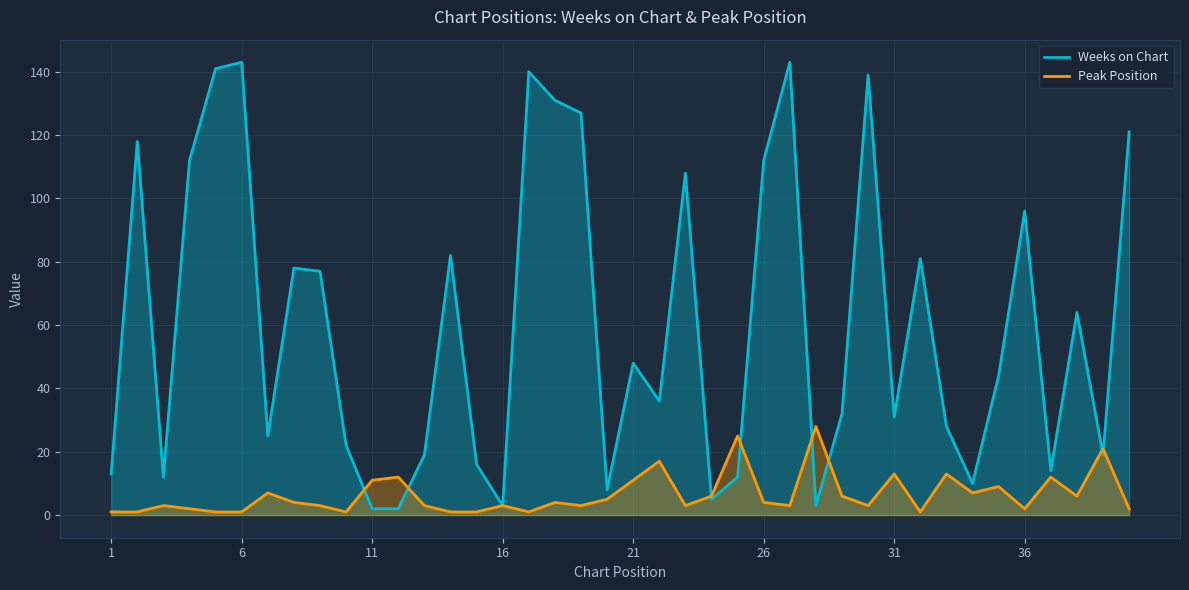

Which series has the widest spread of values?

Weeks on Chart